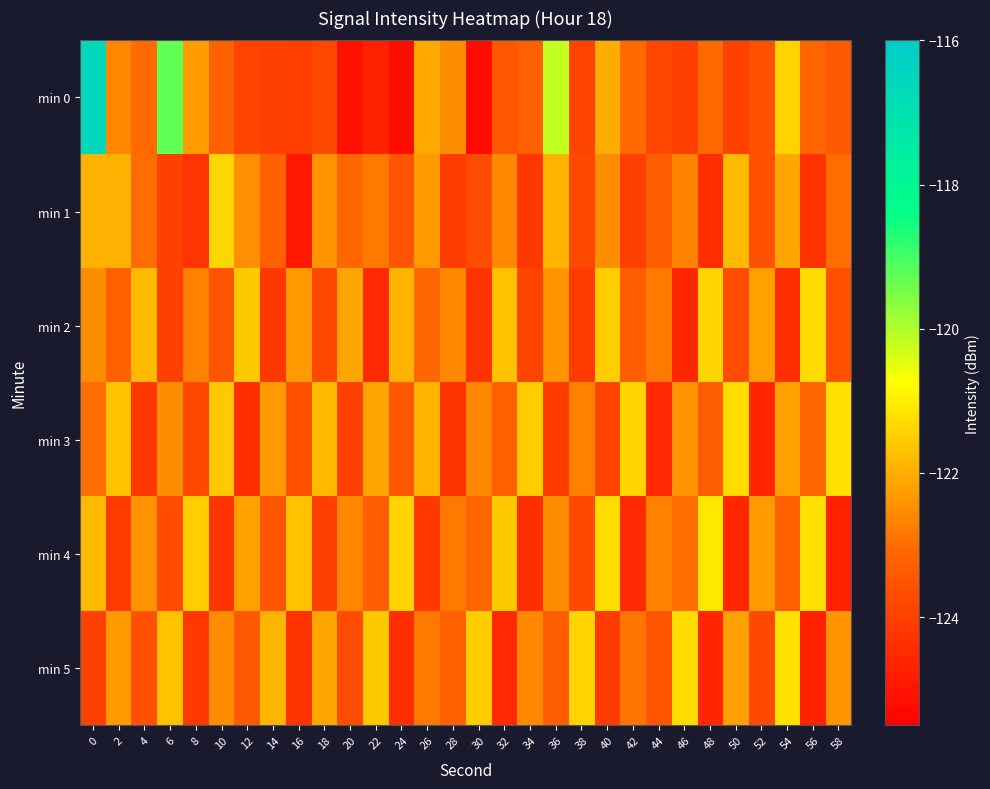

Reading right to left, transcribe all the data shown in this chart.

min 0: 58=-123.4	56=-123.1	54=-121.4	52=-123.6	50=-124.0	48=-123.1	46=-124.0	44=-123.8	42=-123.0	40=-122.0	38=-123.9	36=-120.2	34=-123.2	32=-123.5	30=-125.2	28=-122.5	26=-122.1	24=-125.1	22=-124.7	20=-125.1	18=-123.8	16=-124.0	14=-124.0	12=-123.9	10=-123.2	8=-122.2	6=-119.3	4=-123.0	2=-122.6	0=-116.6
min 1: 58=-123.0	56=-124.3	54=-122.1	52=-123.6	50=-121.8	48=-124.4	46=-122.7	44=-123.3	42=-124.0	40=-122.5	38=-123.8	36=-121.9	34=-124.2	32=-122.6	30=-123.7	28=-124.1	26=-122.3	24=-123.5	22=-122.8	20=-123.1	18=-122.4	16=-124.9	14=-123.3	12=-122.5	10=-121.4	8=-124.3	6=-124.0	4=-123.0	2=-121.9	0=-121.9
min 2: 58=-123.6	56=-121.3	54=-124.4	52=-122.2	50=-123.7	48=-121.4	46=-124.6	44=-122.8	42=-123.3	40=-121.5	38=-124.1	36=-122.4	34=-123.9	32=-121.7	30=-124.3	28=-122.6	26=-123.1	24=-121.9	22=-124.5	20=-122.1	18=-123.8	16=-122.3	14=-124.2	12=-121.6	10=-123.5	8=-122.7	6=-124.0	4=-121.8	2=-123.2	0=-122.5
min 3: 58=-121.2	56=-123.1	54=-122.2	52=-124.6	50=-121.3	48=-123.3	46=-122.4	44=-124.5	42=-121.4	40=-123.9	38=-122.7	36=-124.1	34=-121.5	32=-123.2	30=-122.6	28=-124.3	26=-121.9	24=-123.4	22=-122.1	20=-124.0	18=-121.8	16=-123.6	14=-122.3	12=-124.4	10=-121.6	8=-123.8	6=-122.5	4=-124.2	2=-121.7	0=-123.0
min 4: 58=-124.7	56=-121.2	54=-123.2	52=-122.3	50=-124.6	48=-121.1	46=-123.0	44=-122.7	42=-124.5	40=-121.3	38=-123.8	36=-122.5	34=-124.4	32=-121.6	30=-123.1	28=-122.8	26=-124.2	24=-121.4	22=-123.3	20=-122.6	18=-124.0	16=-121.7	14=-123.5	12=-122.2	10=-124.3	8=-121.5	6=-123.7	4=-122.4	2=-124.1	0=-121.8
min 5: 58=-122.4	56=-124.7	54=-121.2	52=-123.8	50=-122.2	48=-124.6	46=-121.3	44=-123.5	42=-122.9	40=-124.1	38=-121.4	36=-123.3	34=-122.6	32=-124.5	30=-121.5	28=-123.2	26=-122.8	24=-124.4	22=-121.6	20=-123.7	18=-122.1	16=-124.3	14=-121.9	12=-123.4	10=-122.5	8=-124.2	6=-121.7	4=-123.6	2=-122.3	0=-124.0